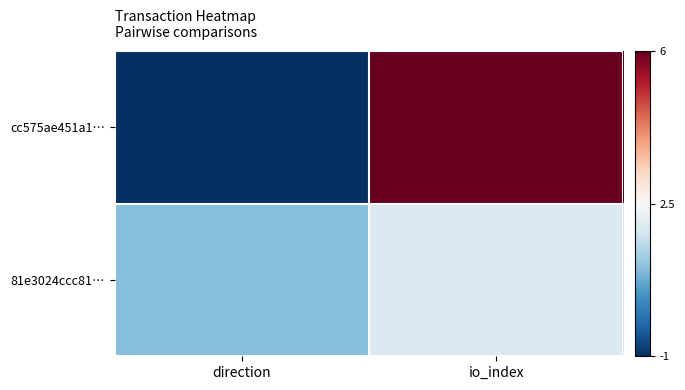

Which has a higher value, io_index or direction?

io_index